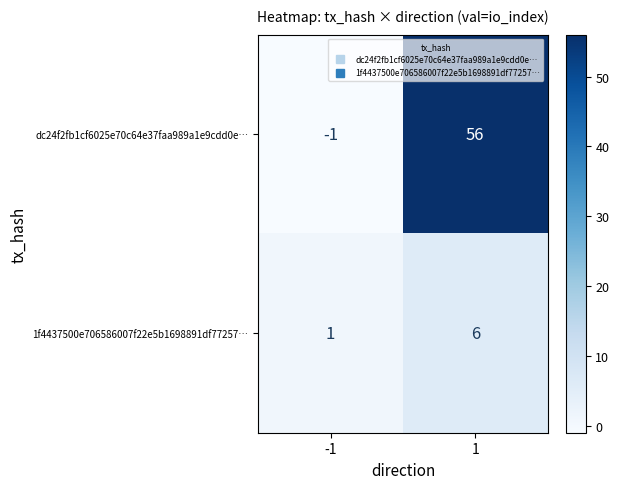

Reading right to left, extract all data points from this chart.

dc24f2fb1cf6025e70c64e37faa989a1e9cdd0e…: 1=56	-1=-1
1f4437500e706586007f22e5b1698891df77257…: 1=6	-1=1